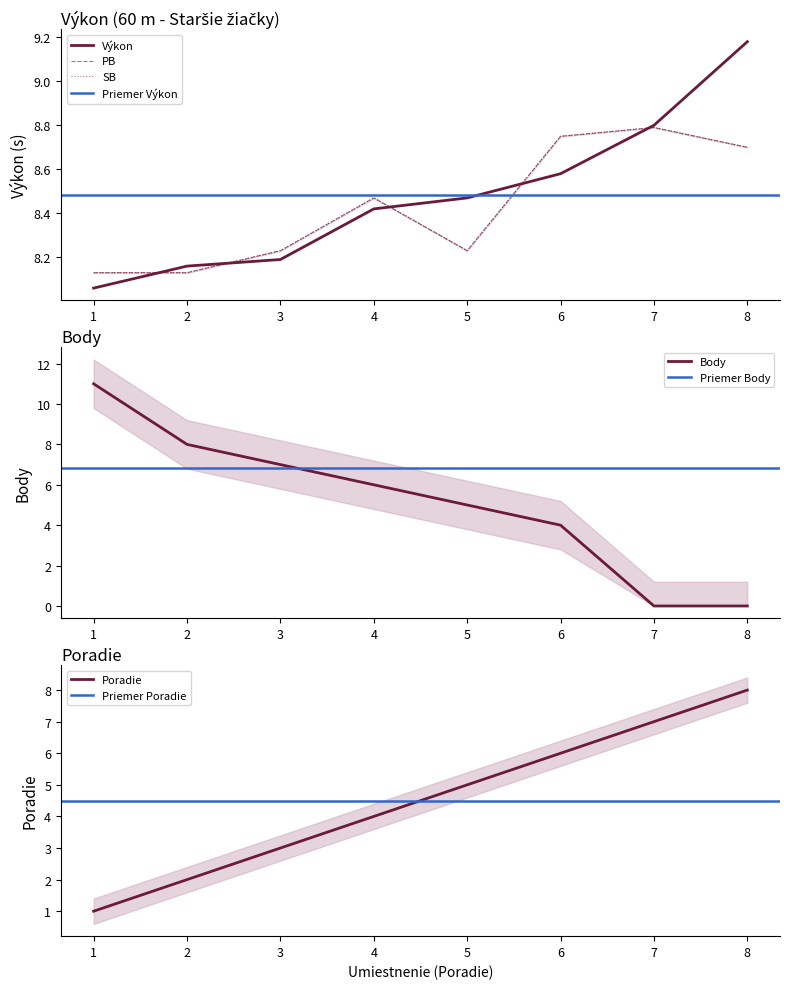

Between which two adjacent categories do Výkon and SB first intersect?

1 and 2